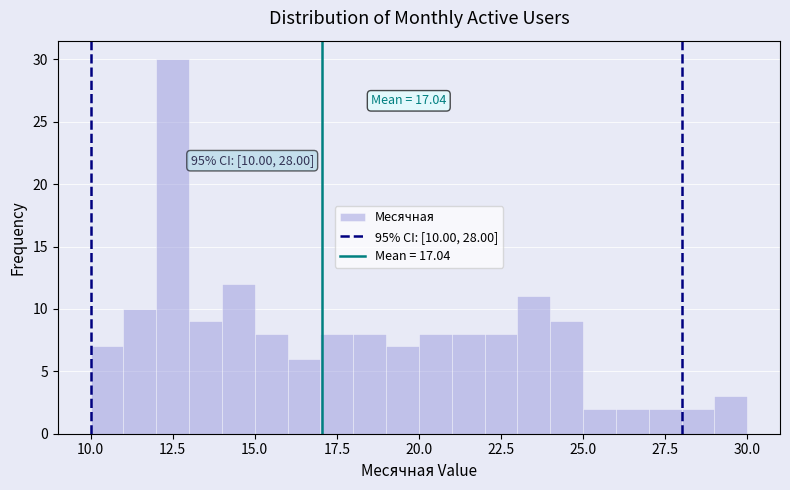

Around what value on the x-axis is the tallest bar? Give the approximate position of its centre, as read against the axis.

12.5